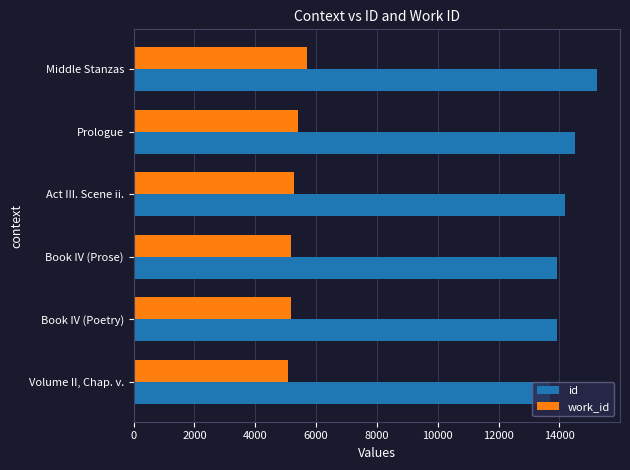

What is the sum of all work_id values?

31827